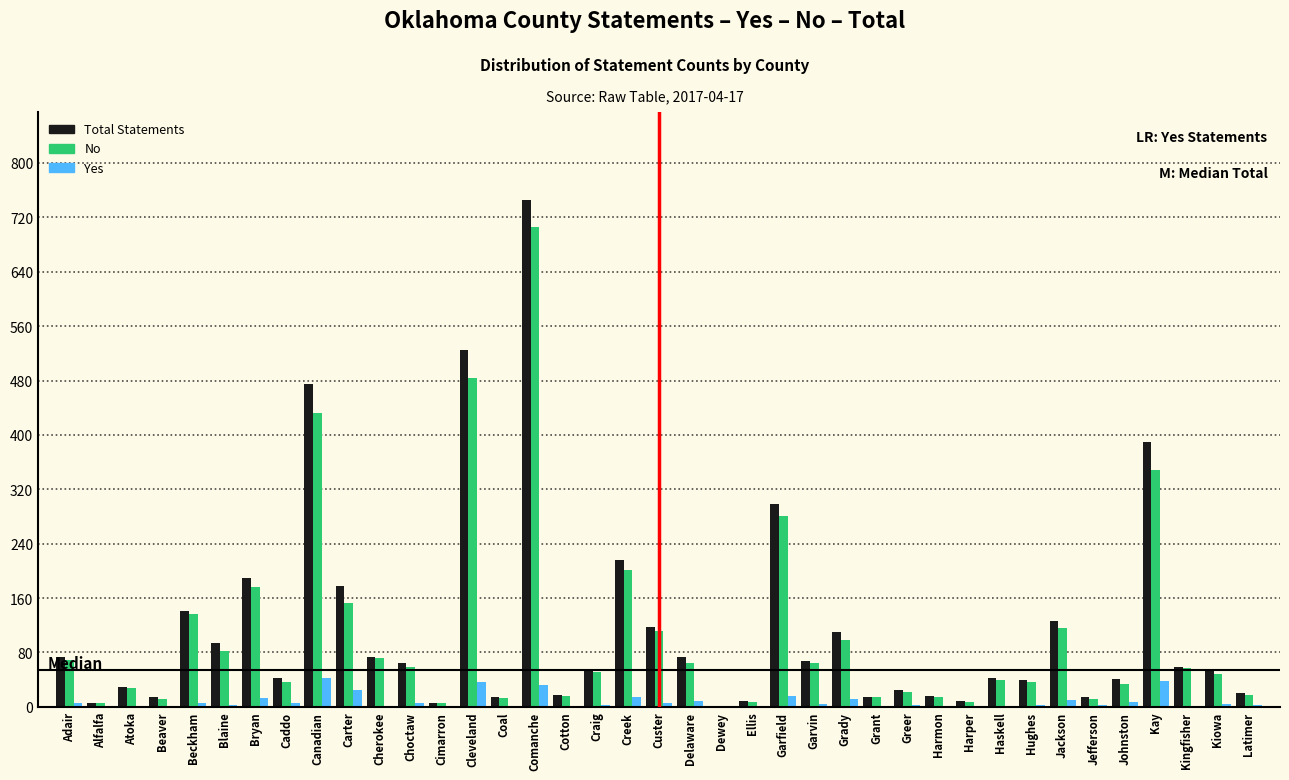

What is the highest value of the No series?

706